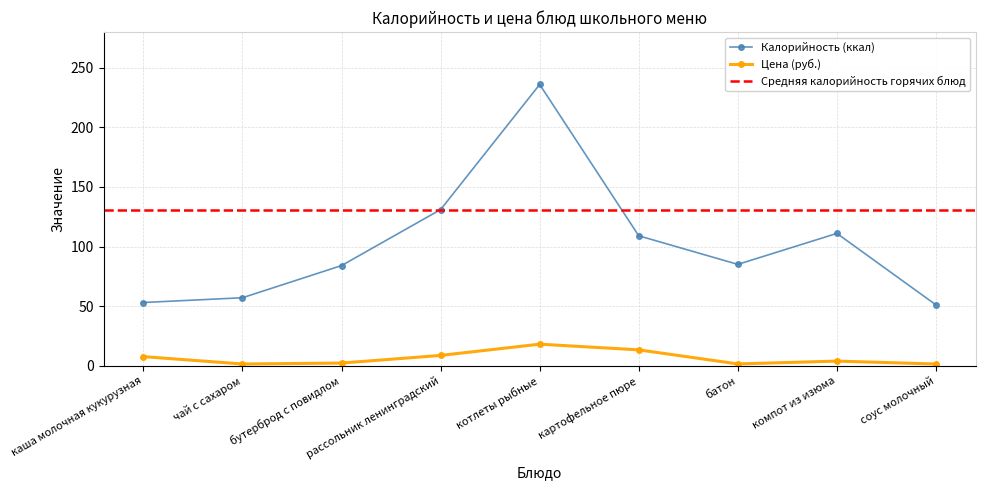

What value does the Калорийность (ккал) series have at каша молочная кукурузная?

53.0